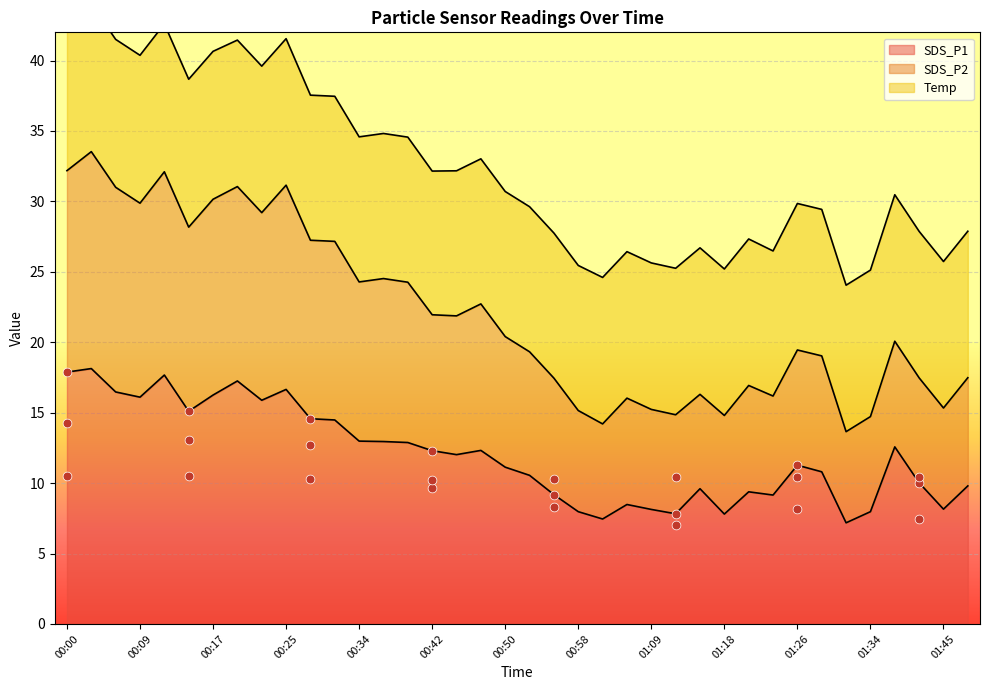

Which series has the largest total across all categories?

SDS_P2